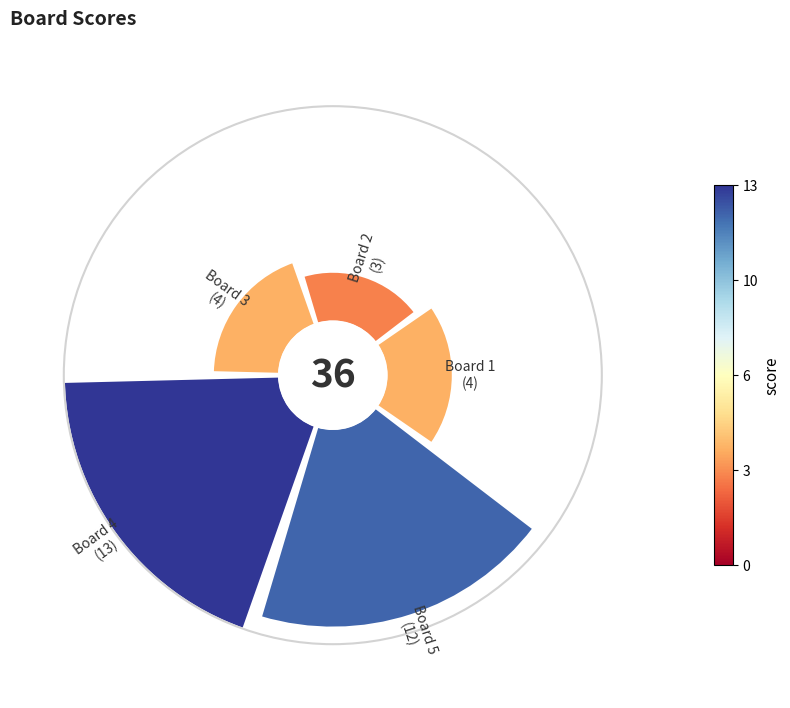

True or false: 4 accounts for 27% of the total.

False